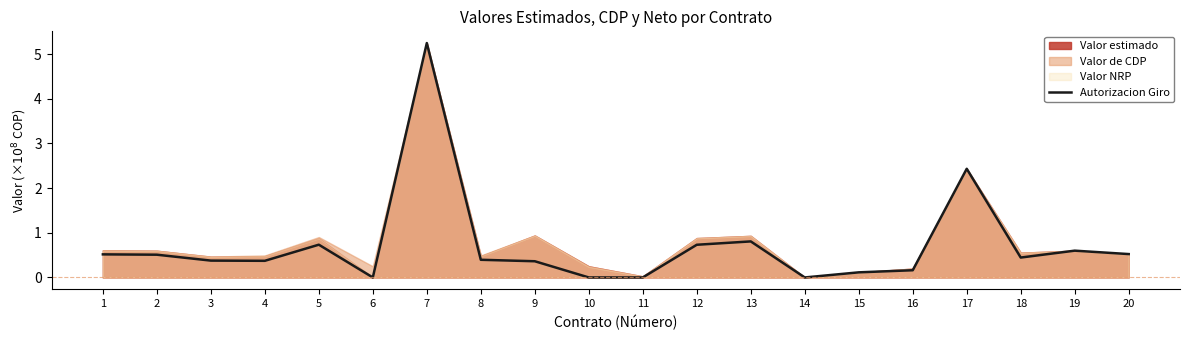

Between 3 and 4, which is larger?

3